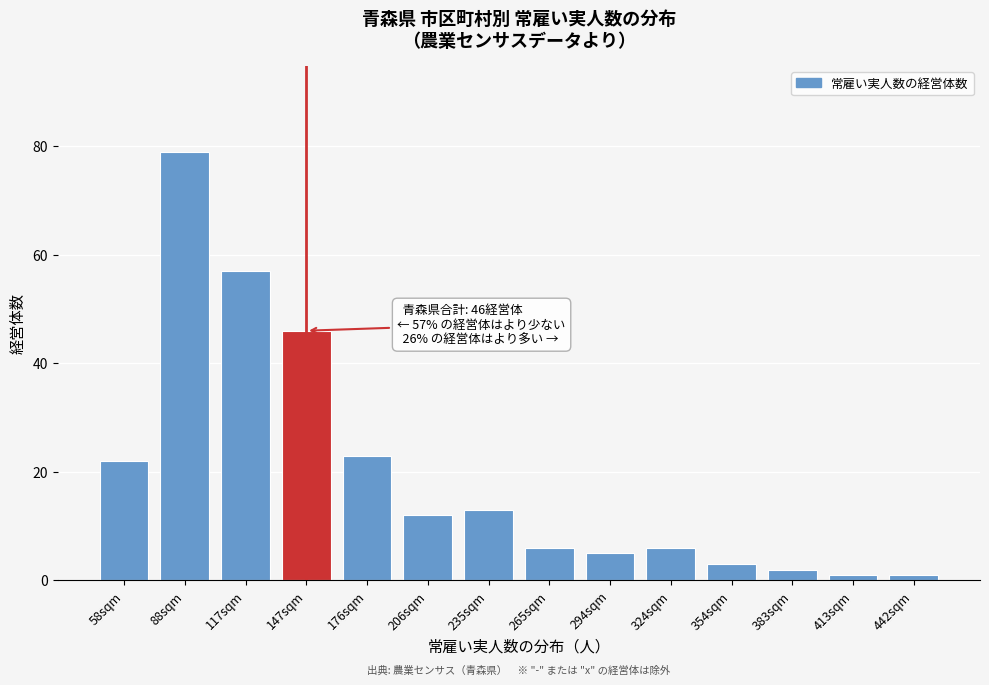

Reading left to right, extract all data points from this chart.

58sqm=22	88sqm=79	117sqm=57	147sqm=46	176sqm=23	206sqm=12	235sqm=13	265sqm=6	294sqm=5	324sqm=6	354sqm=3	383sqm=2	413sqm=1	442sqm=1